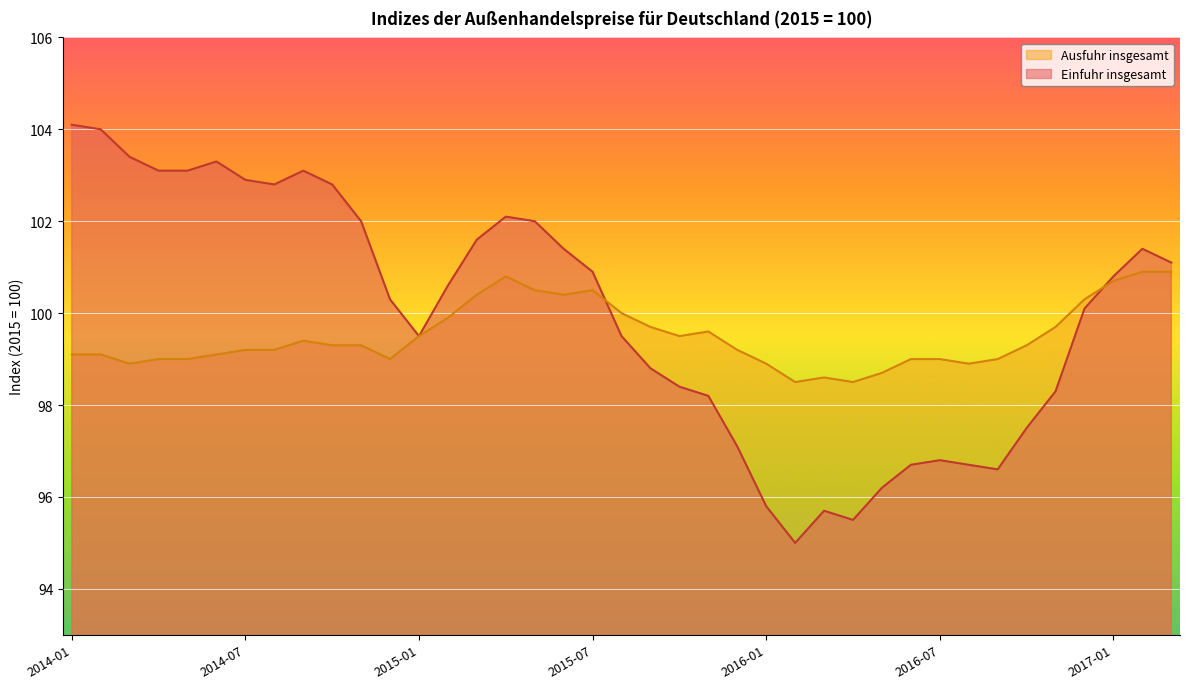

At which category does Ausfuhr insgesamt reach its first local peak?

2014-09